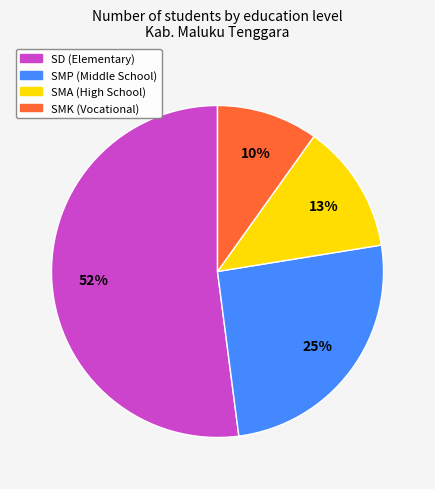

The SMA slice represents 13% of the pie. True or false?

True